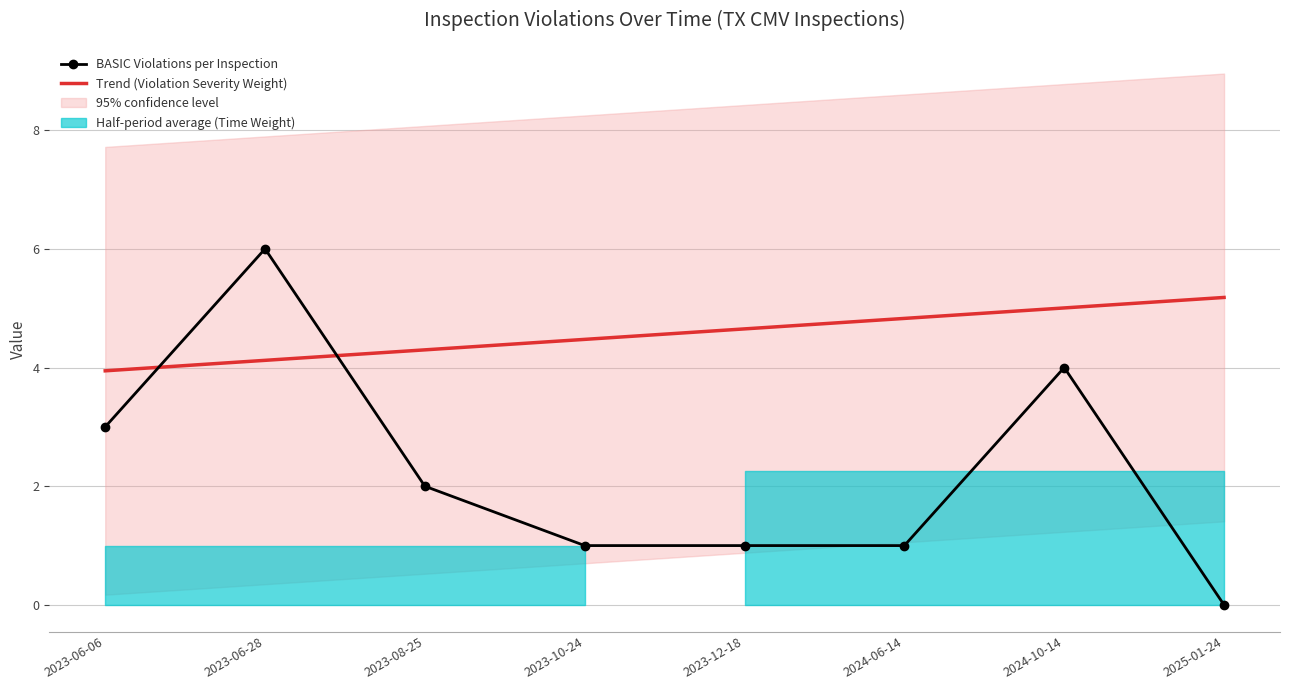

True or false: Trend (Violation Severity Weight) has more than 1 interior local peaks.

False